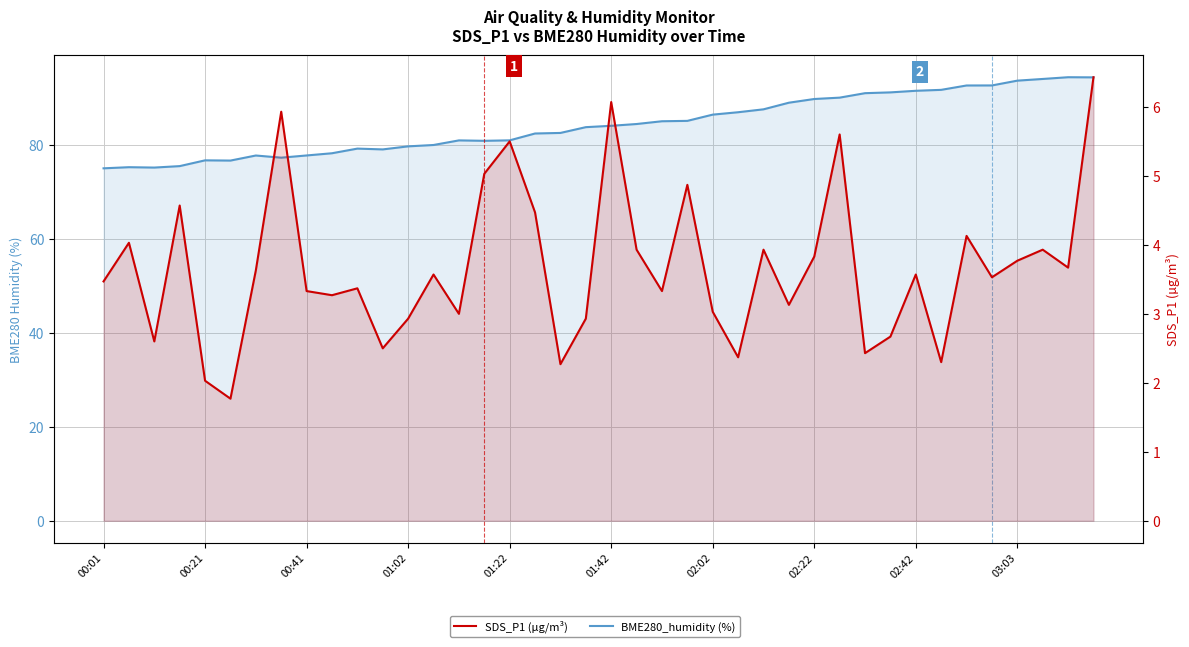

What is the difference between the second highest and second lowest values in the BME280_humidity (%) series?

19.2